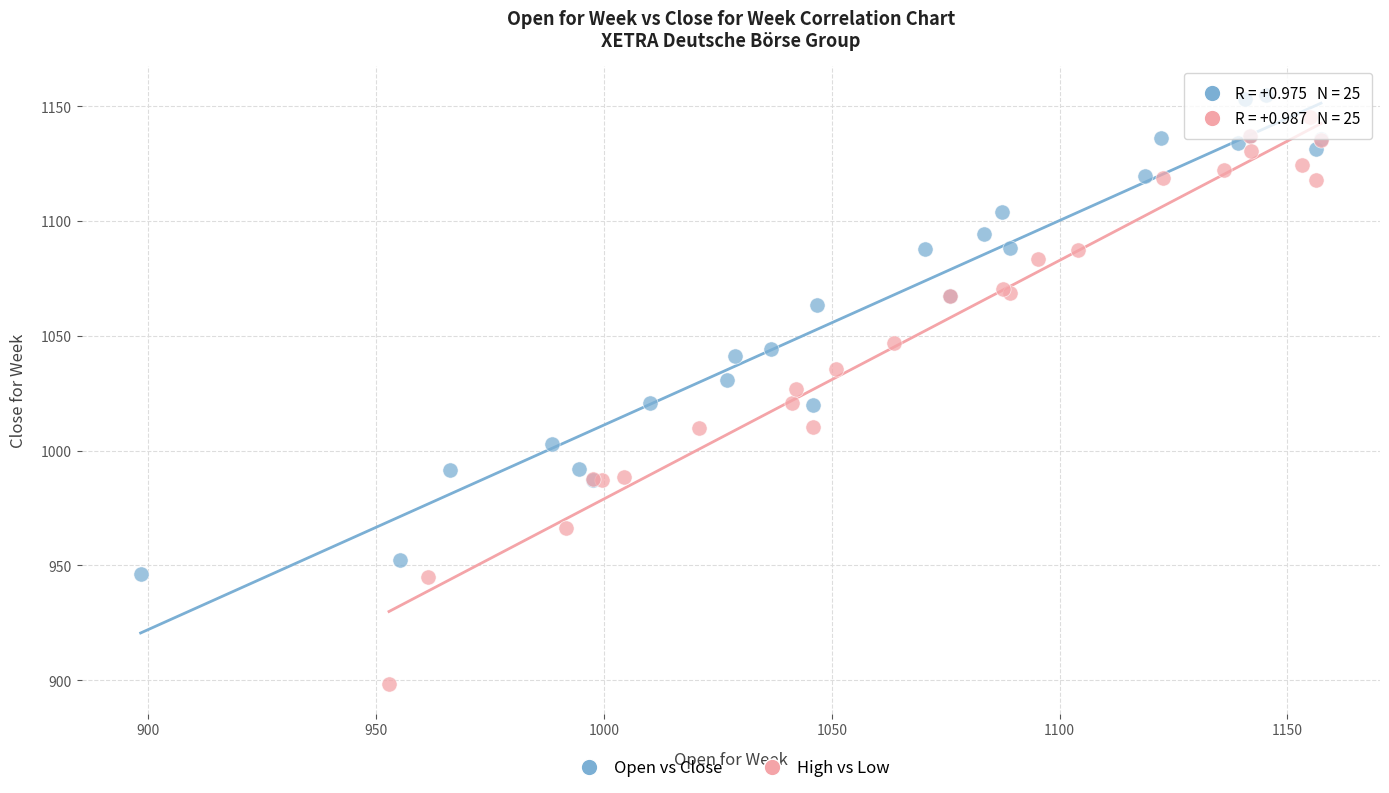

Which series has the largest Y range (max minus min)?

High vs Low